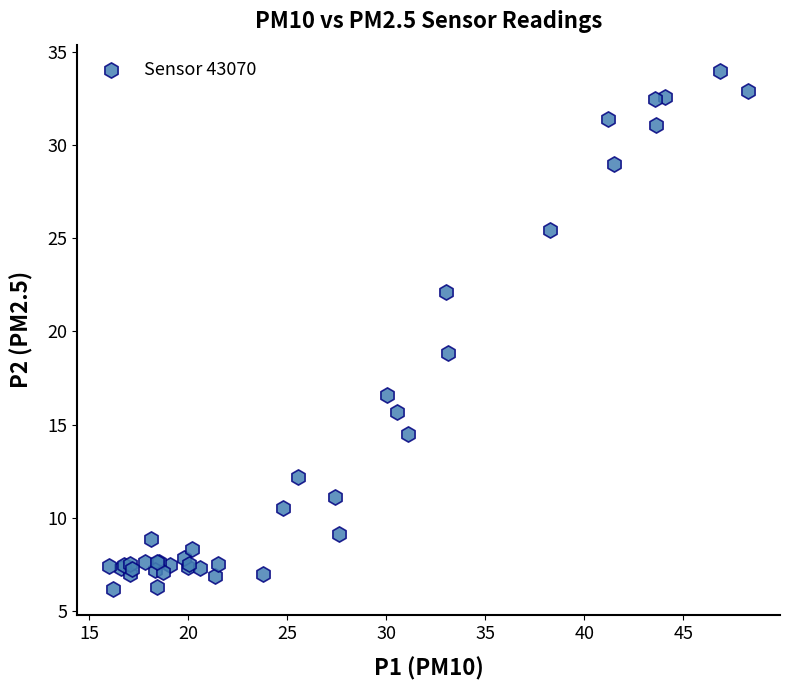

What Y value in the scatter plot is closest to 20?

18.8